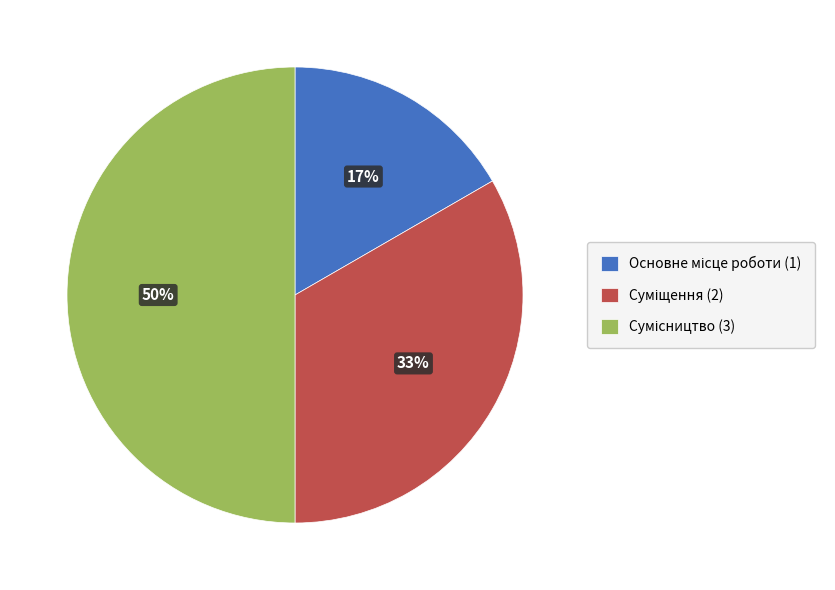

To the nearest percent, what is the difference between the largest and smallest slice percentages?

33%